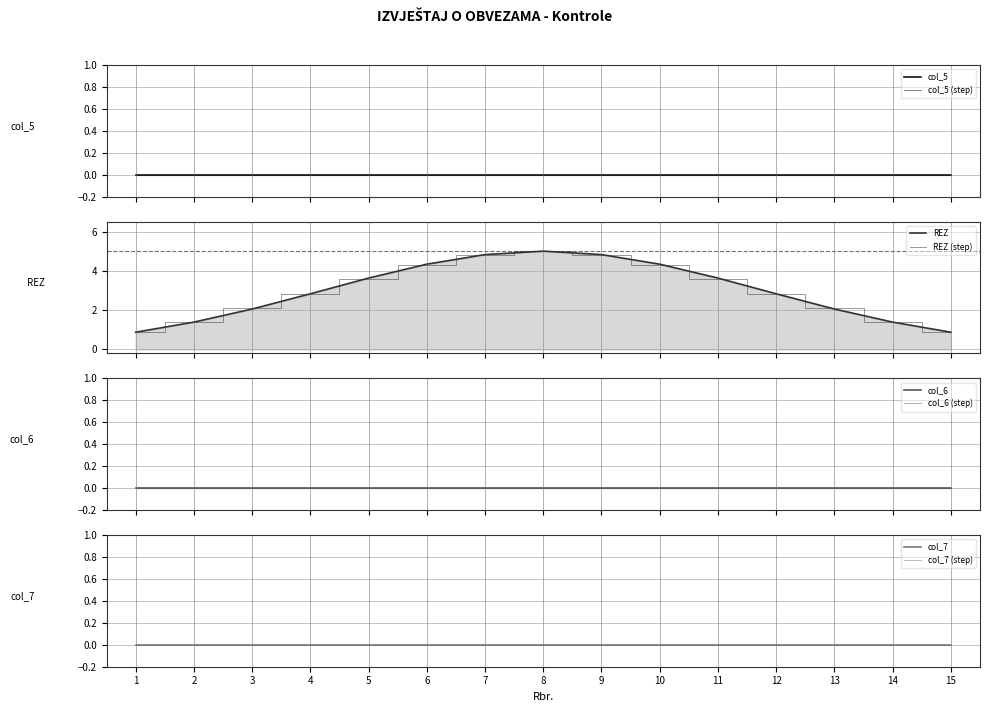

The REZ series shows 2 at 14. True or false?

False